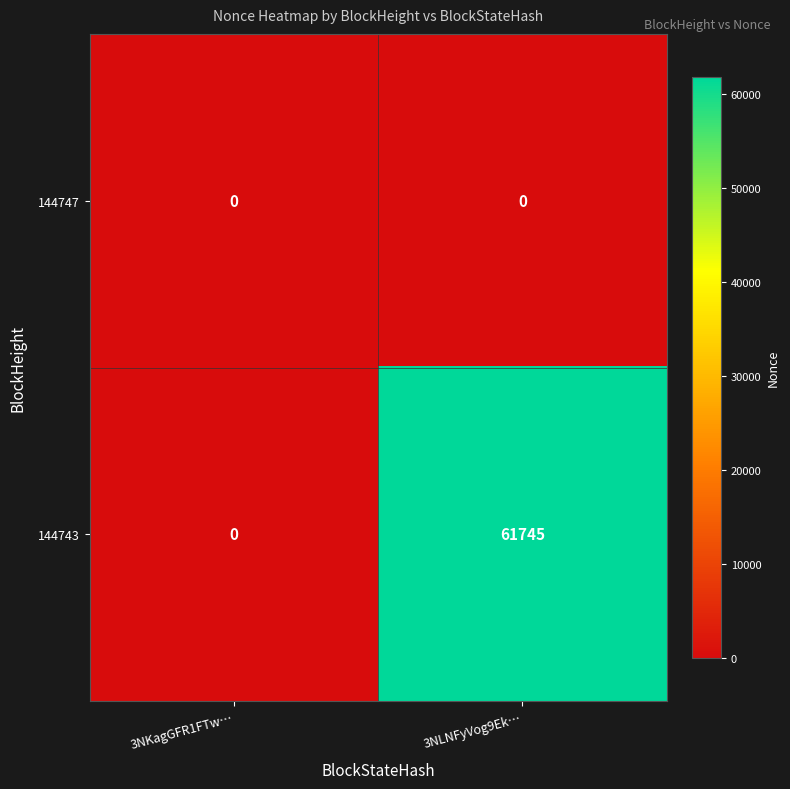

Where is 144743 nearest to the value 30872?

3NKagGFR1FTw…